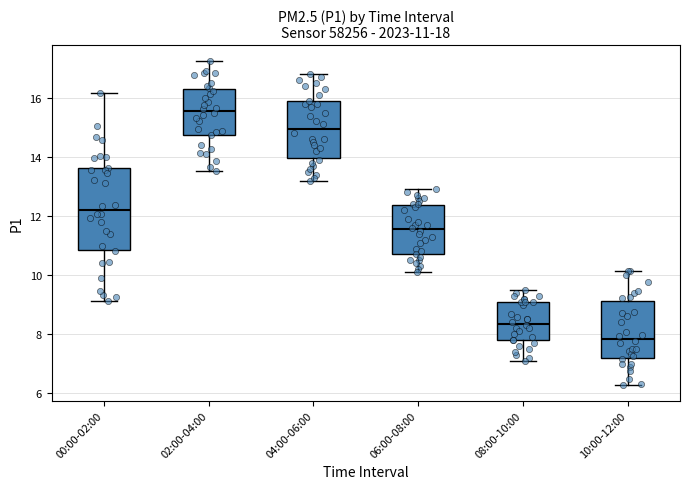

Which box's median line is the lowest?

10:00-12:00